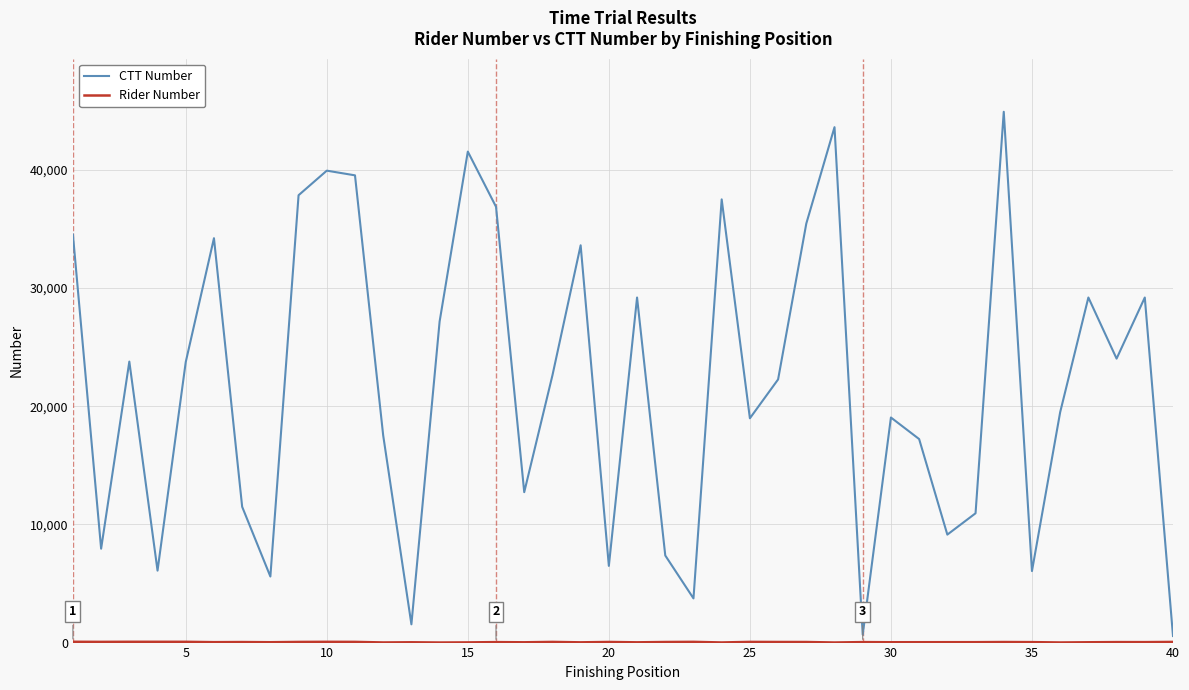

Which series has the largest range (max minus min)?

CTT Number